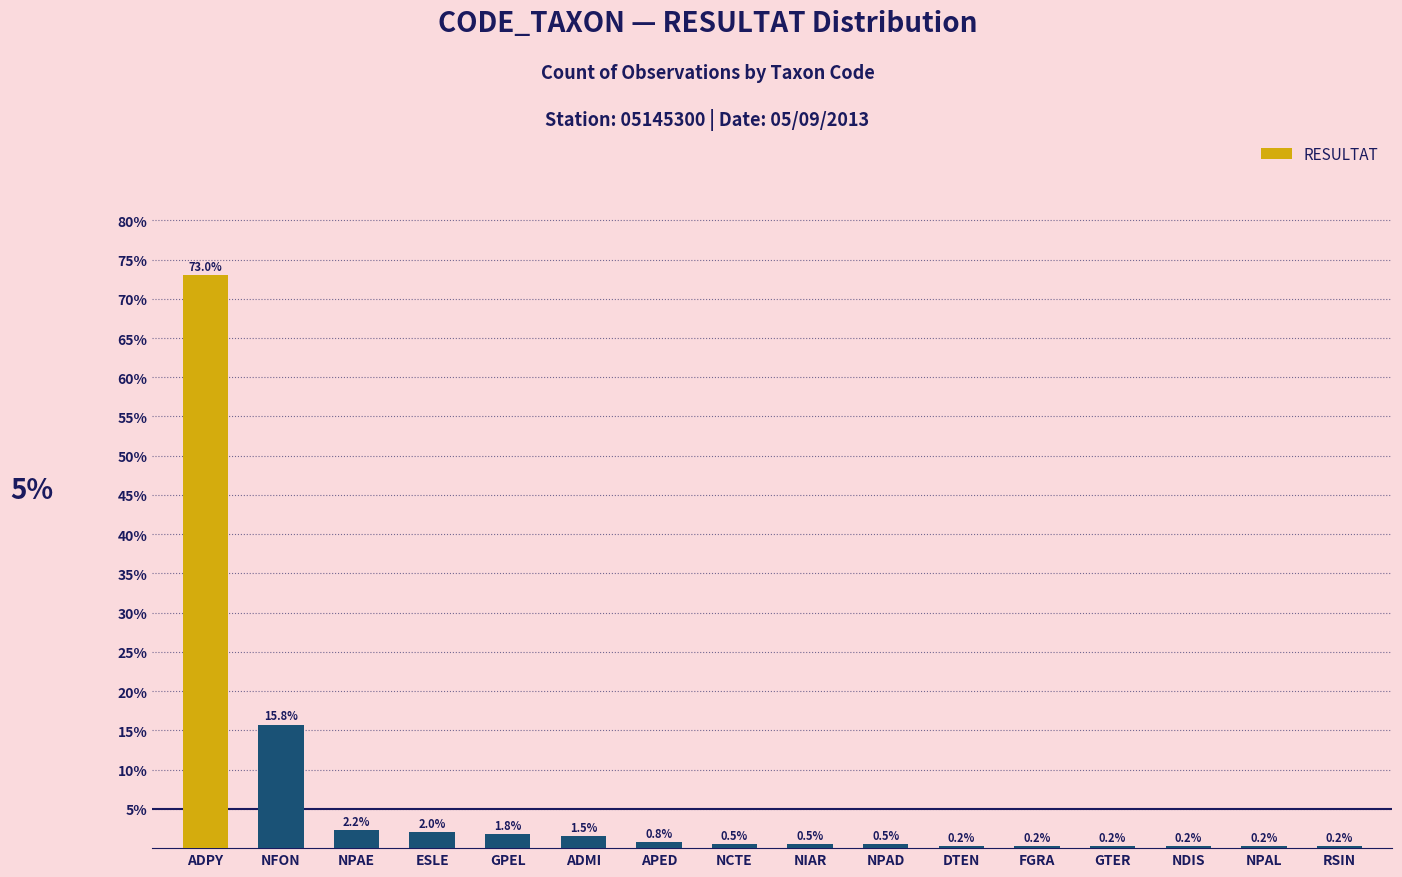

Read the value at ADMI.

1.5